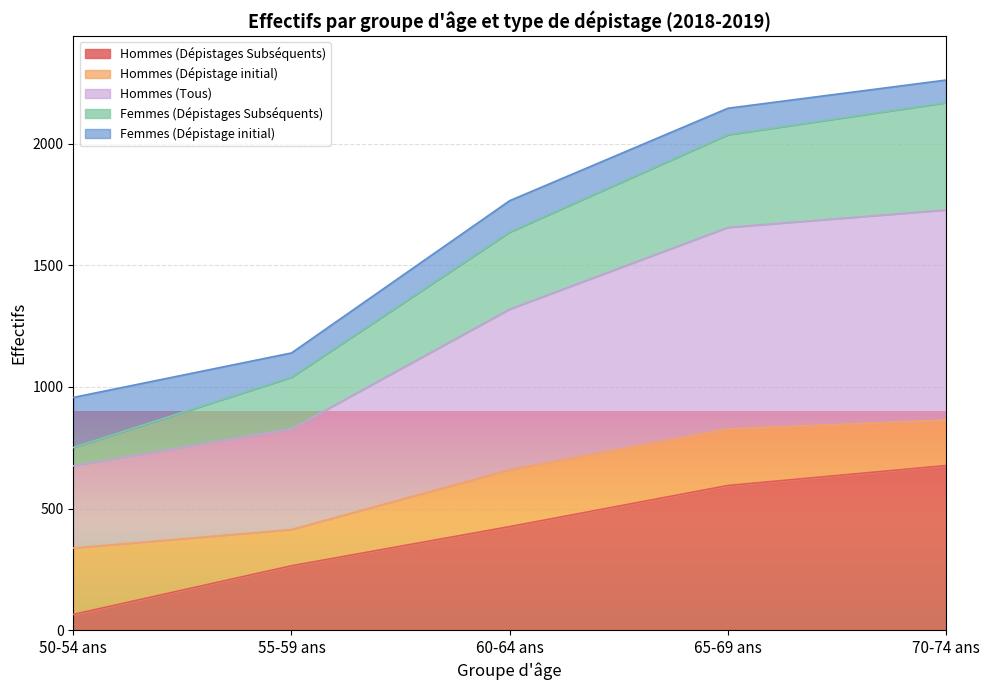

True or false: Femmes (Dépistages Subséquents) and Hommes (Dépistages Subséquents) cross at least once.

False